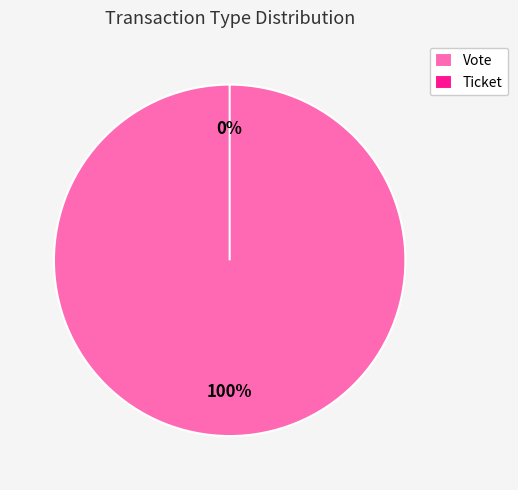

Count the number of slices in the pie.

2